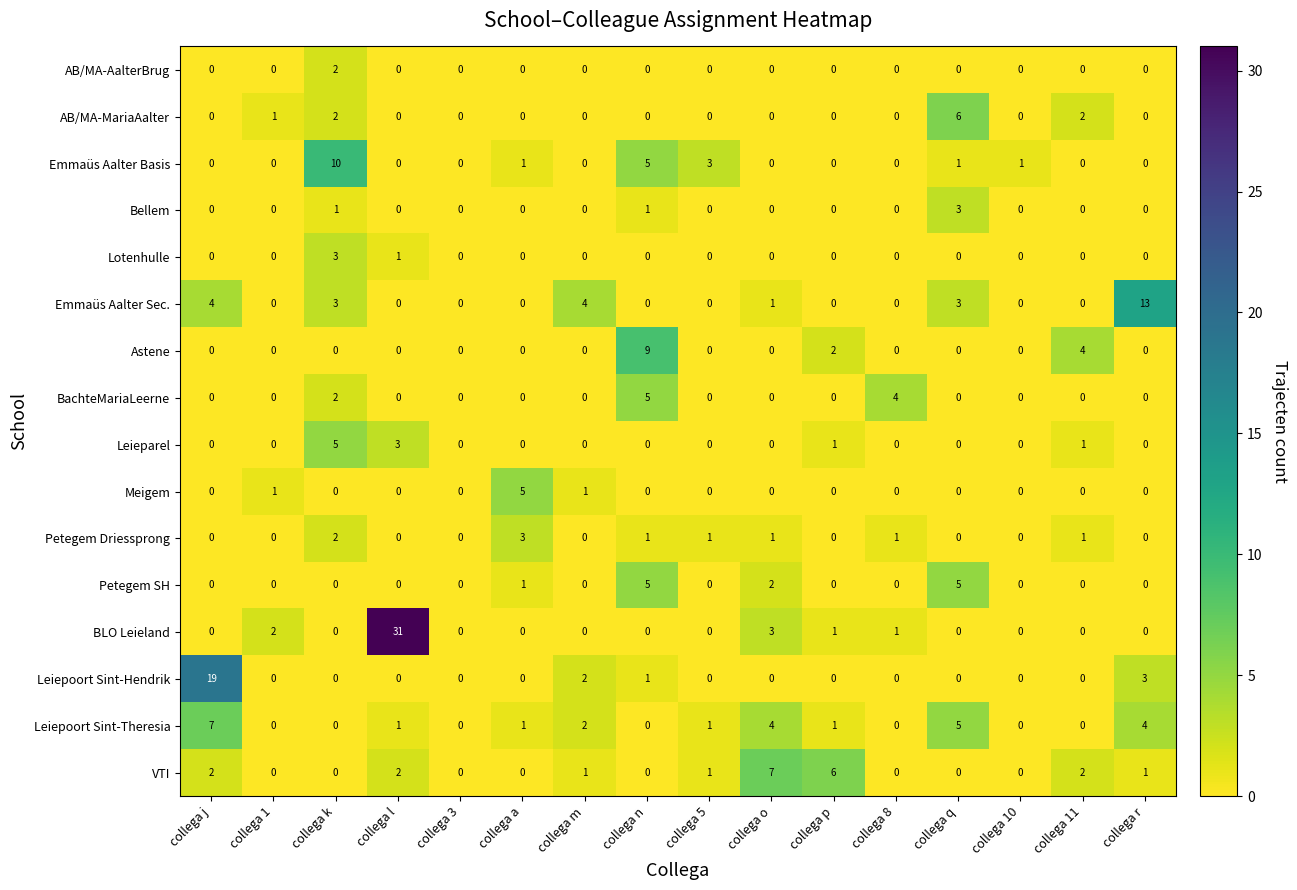

Count the number of data series in this chart.

16